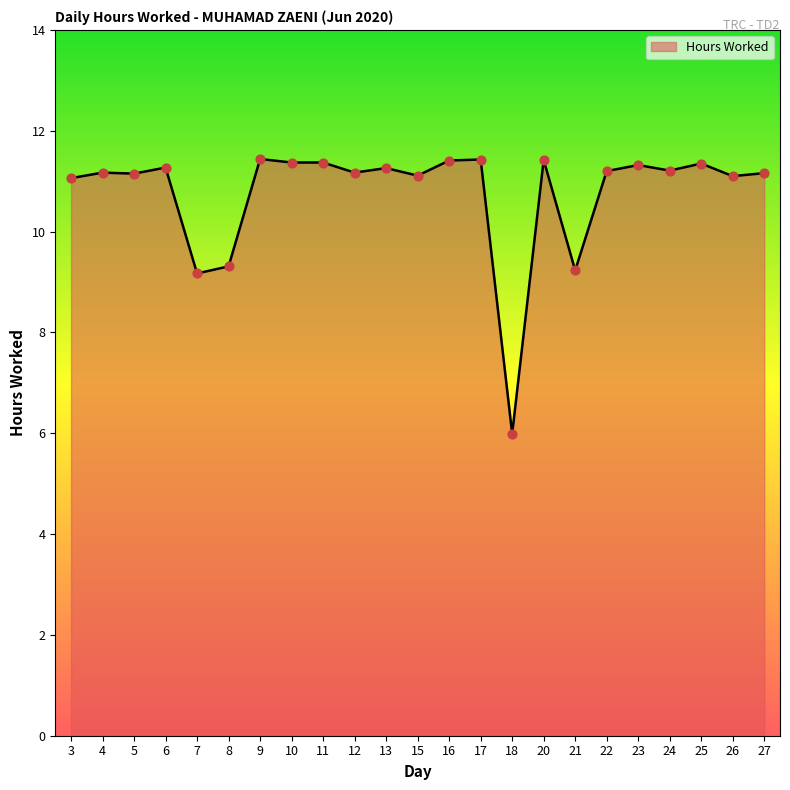

Approximately how many times larger is the value at 15 compared to 23?

1.0